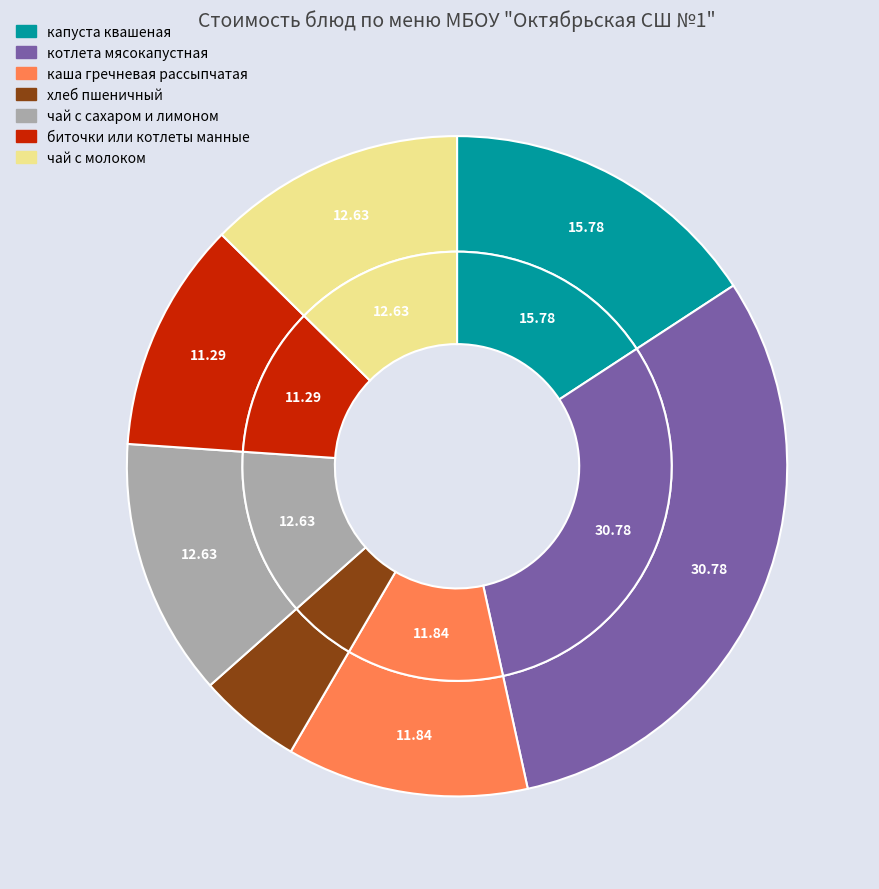

Is the sum of хлеб пшеничный and чай с молоком greater than half?

No